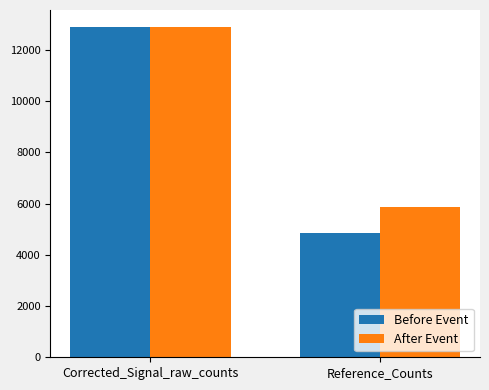

At which label does After Event reach its peak?

Corrected_Signal_raw_counts